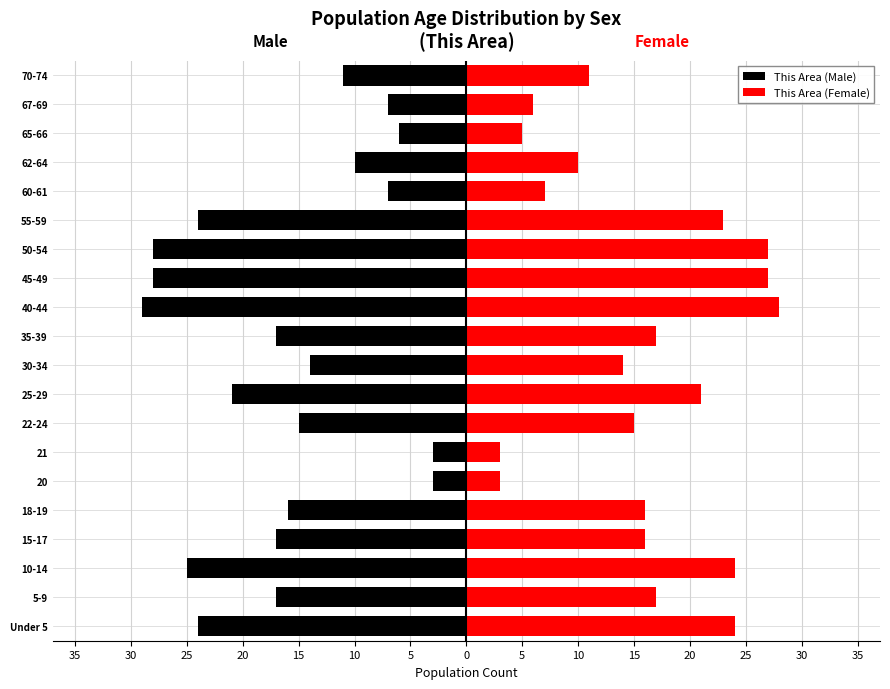

At how many categories does at least one series exceed 0?

20